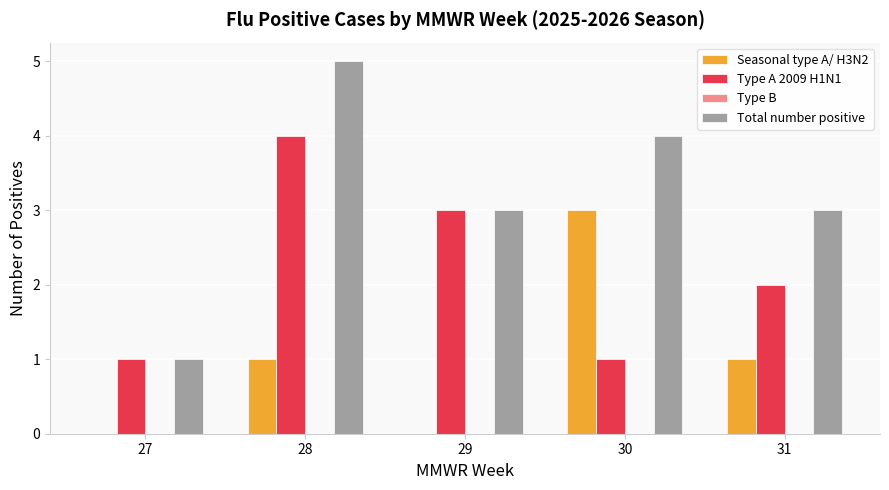

Which series has the largest total across all categories?

Total number positive